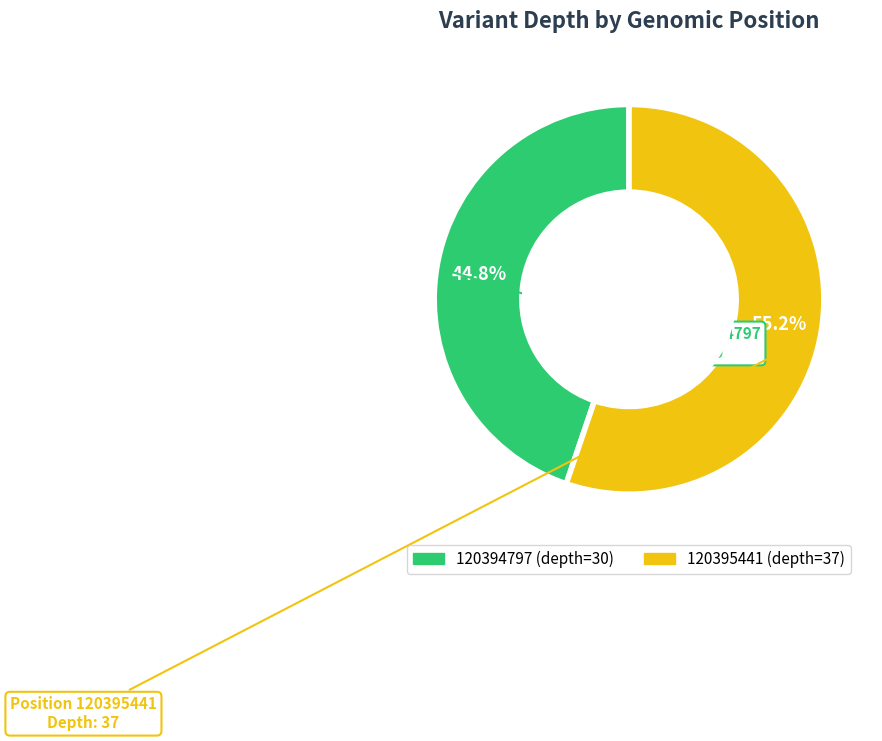

What portion of the pie excludes 120395441?

44.8%